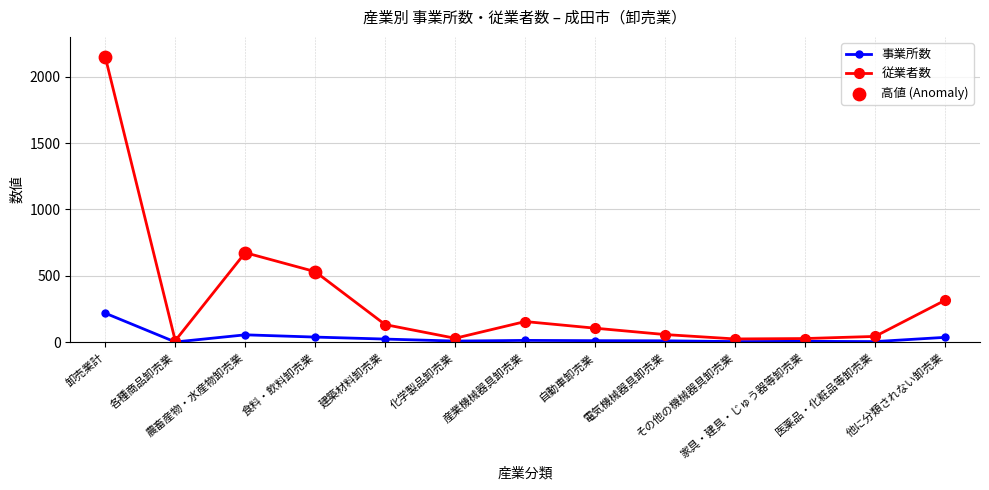

At which category is the sum across all series the highest?

卸売業計